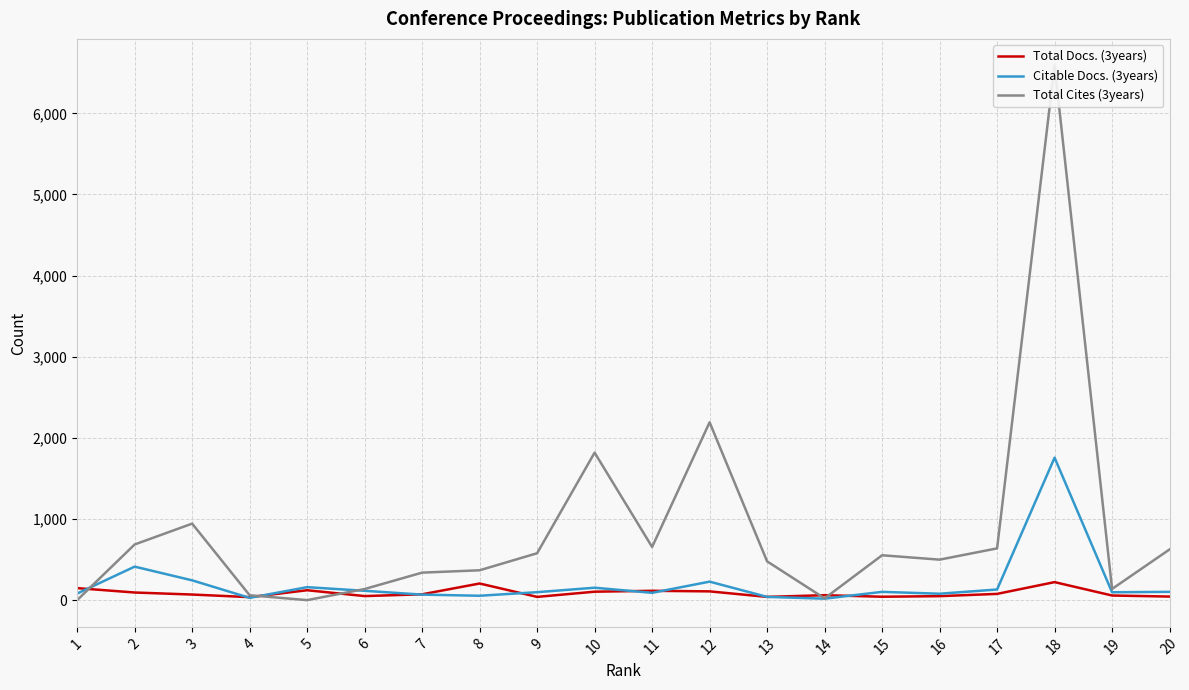

How many lines are shown in the chart?

3